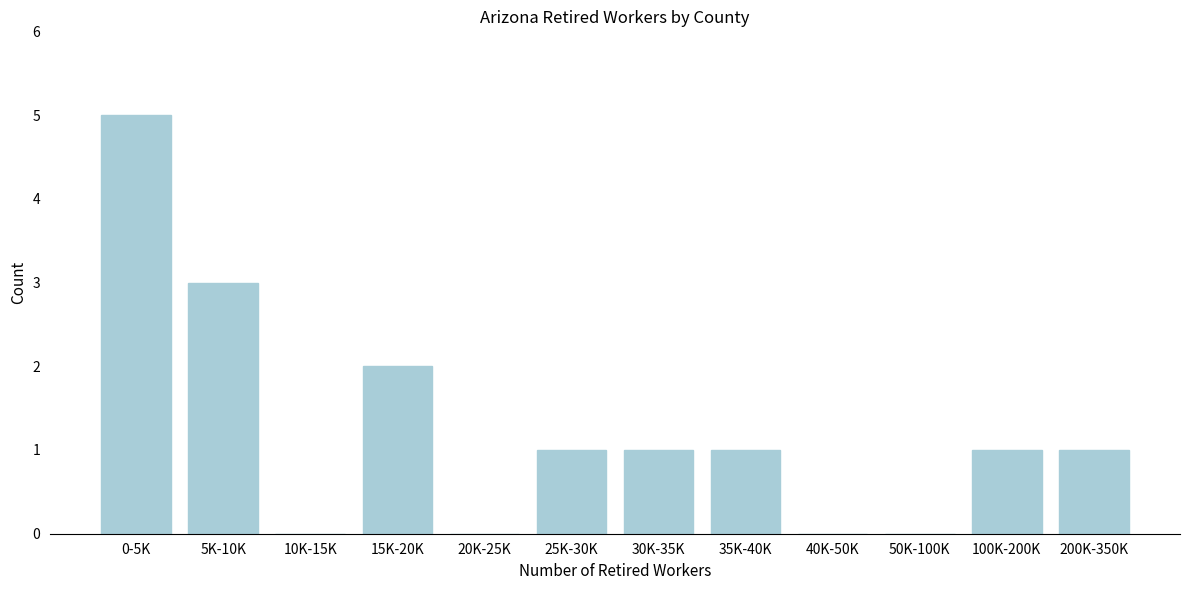

Reading left to right, extract all data points from this chart.

0-5K=5	5K-10K=3	10K-15K=0	15K-20K=2	20K-25K=0	25K-30K=1	30K-35K=1	35K-40K=1	40K-50K=0	50K-100K=0	100K-200K=1	200K-350K=1